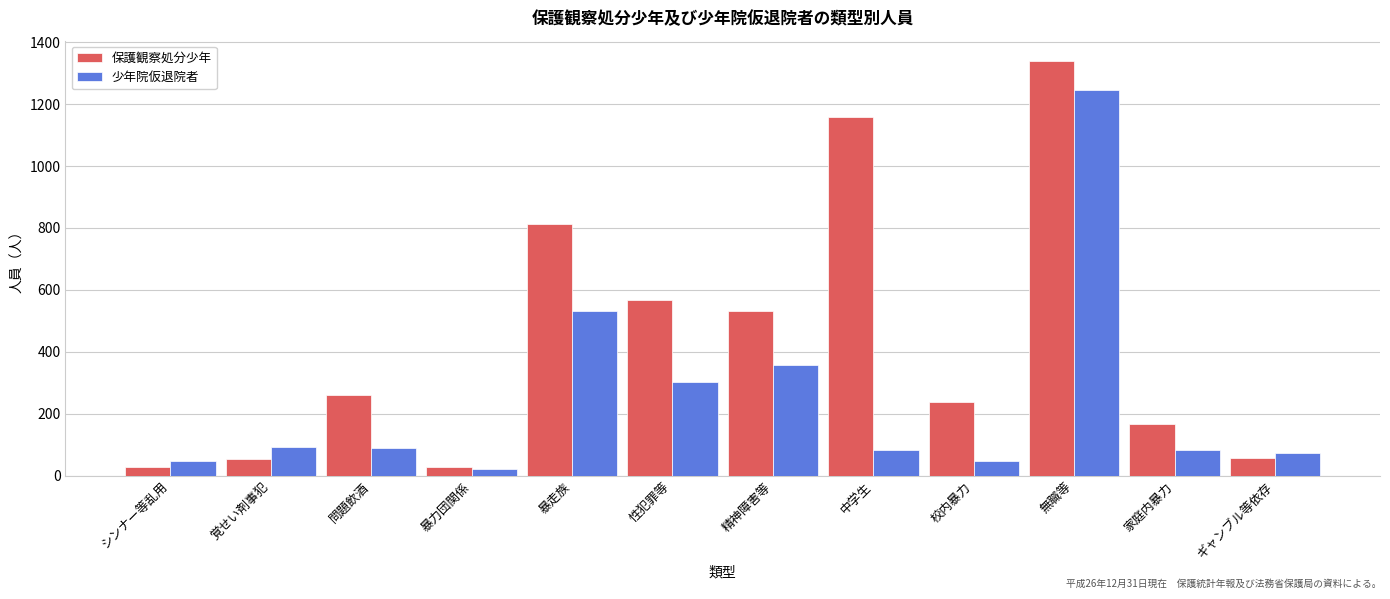

Which series has the largest range (max minus min)?

保護観察処分少年